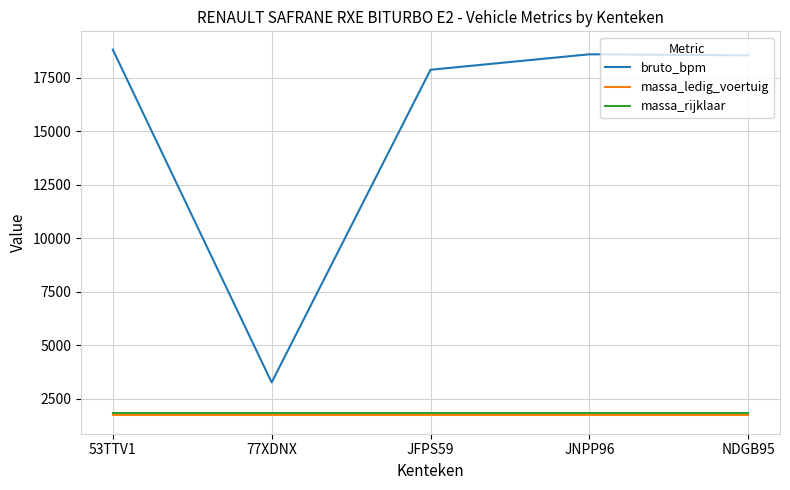

Read the massa_ledig_voertuig value at JFPS59.

1724